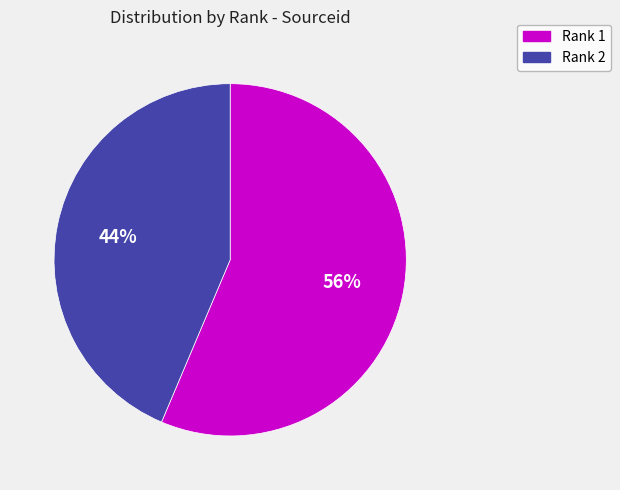

Is there any slice that represents more than half of the pie?

Yes